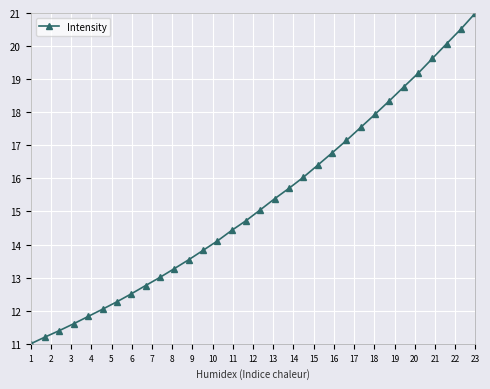

True or false: the data has more than 2 interior local peaks.

False